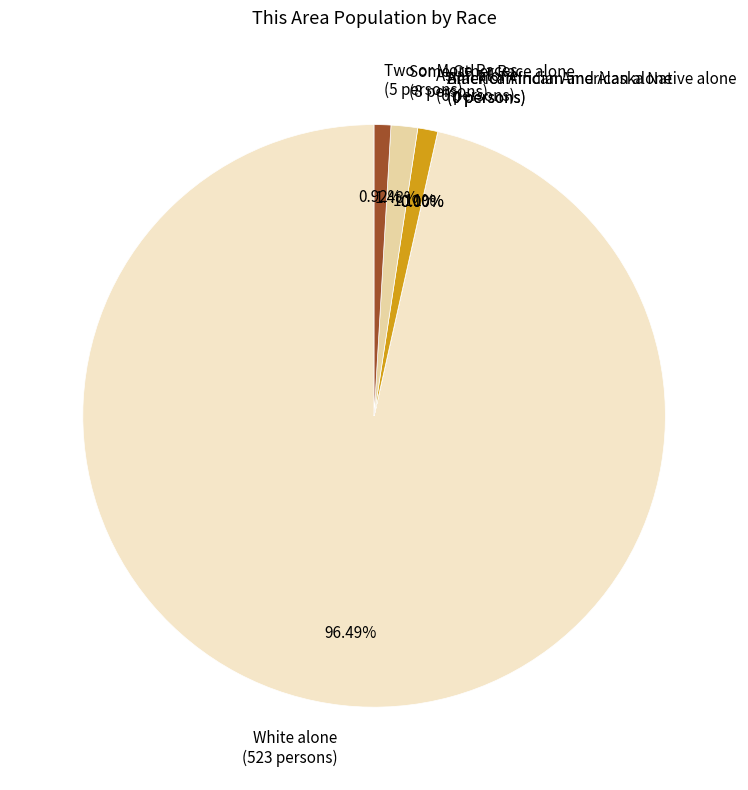

To the nearest percent, what is the difference between the largest and smallest slice percentages?

96%